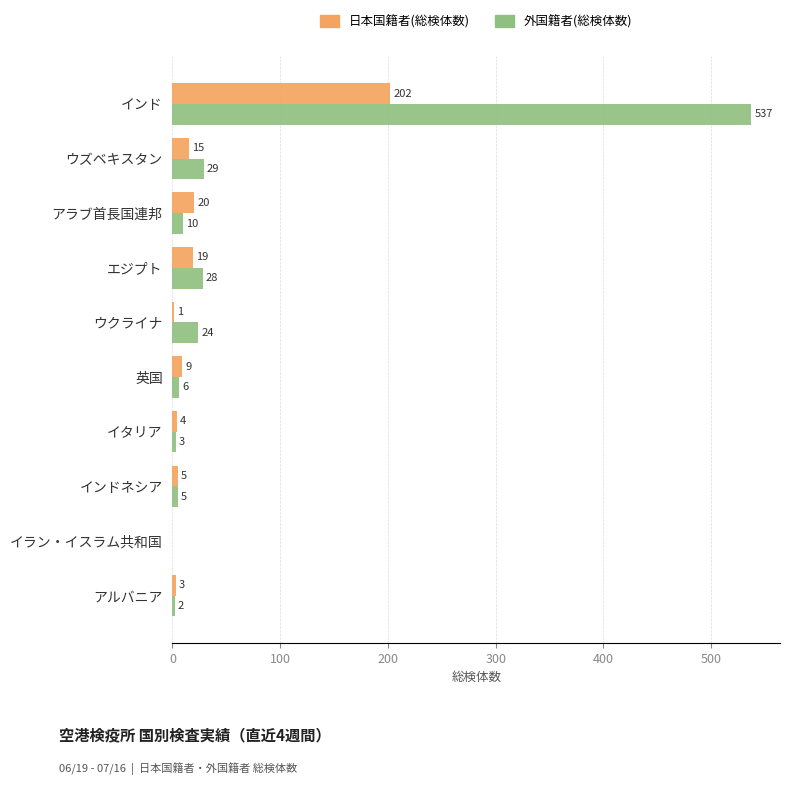

What are all the series names shown in the legend?

日本国籍者(総検体数), 外国籍者(総検体数)